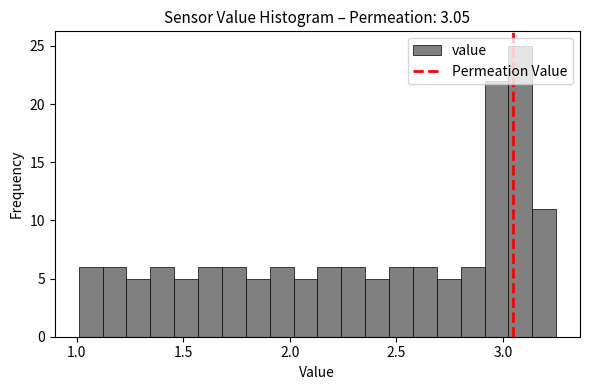

Around what value on the x-axis is the tallest bar? Give the approximate position of its centre, as read against the axis.

3.10